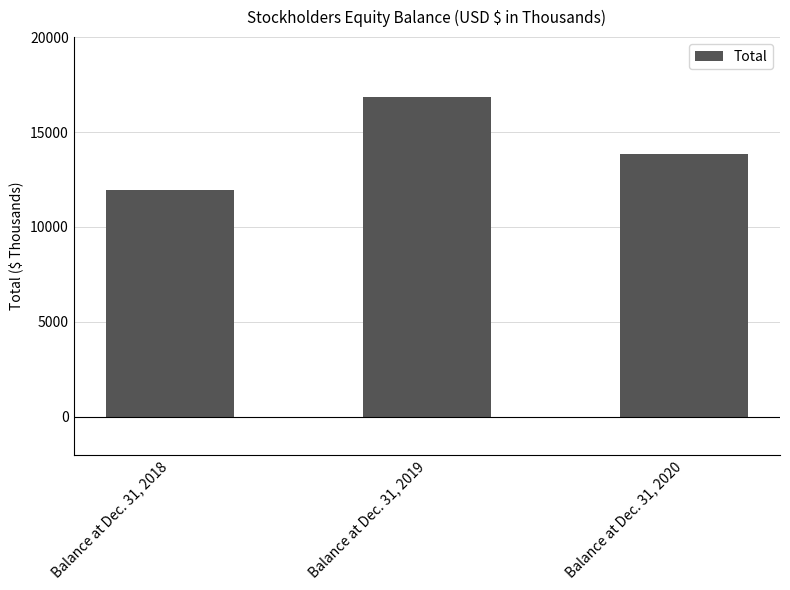

What value does the data have at Balance at Dec. 31, 2018?

11951